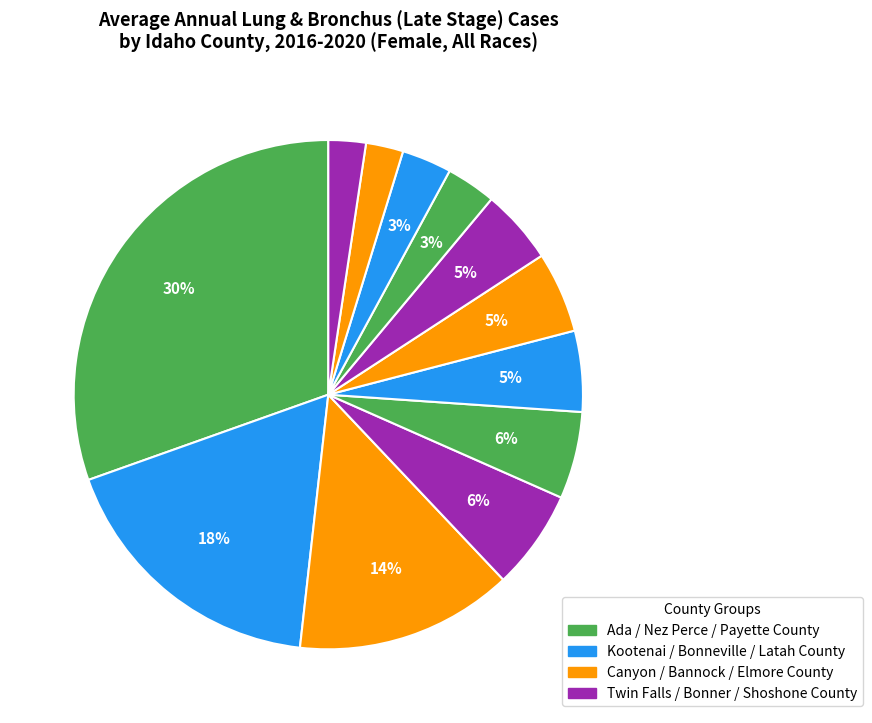

To the nearest percent, what is the difference between the largest and smallest slice percentages?

28%